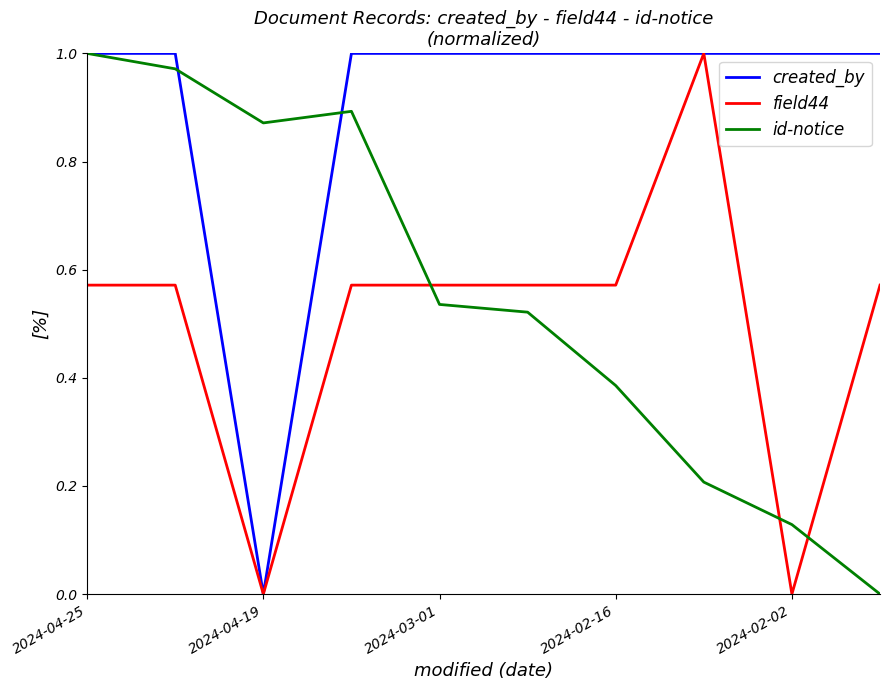

Which series has the largest total across all categories?

created_by